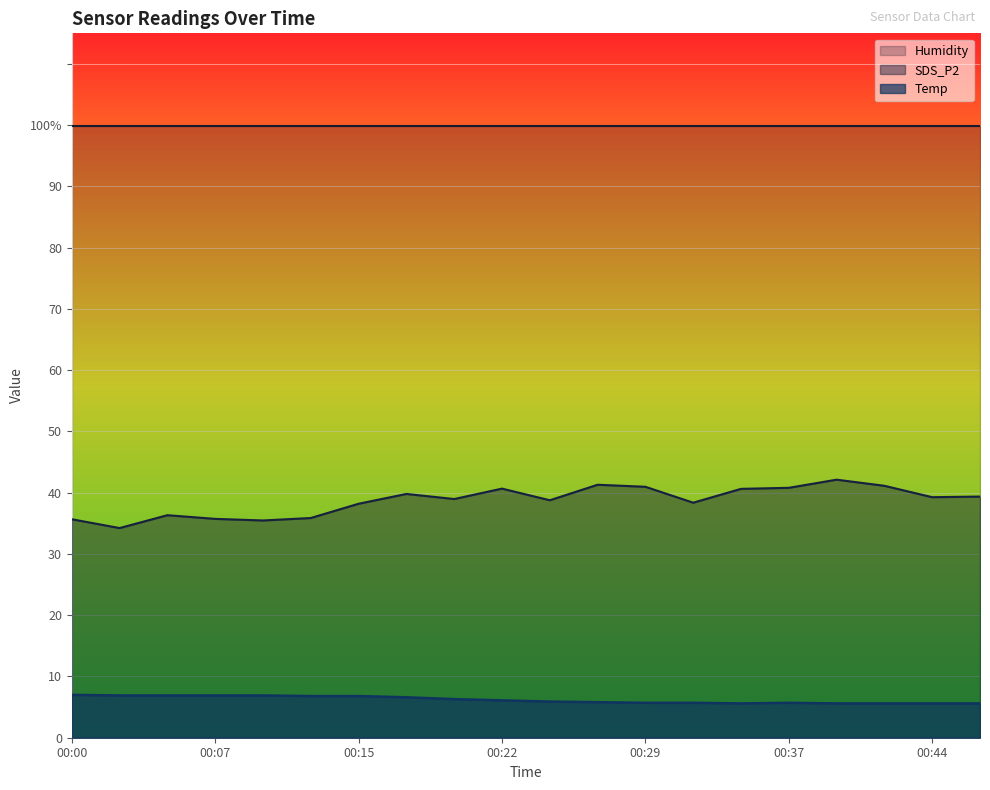

How many data points in SDS_P2 are less than 39?

10